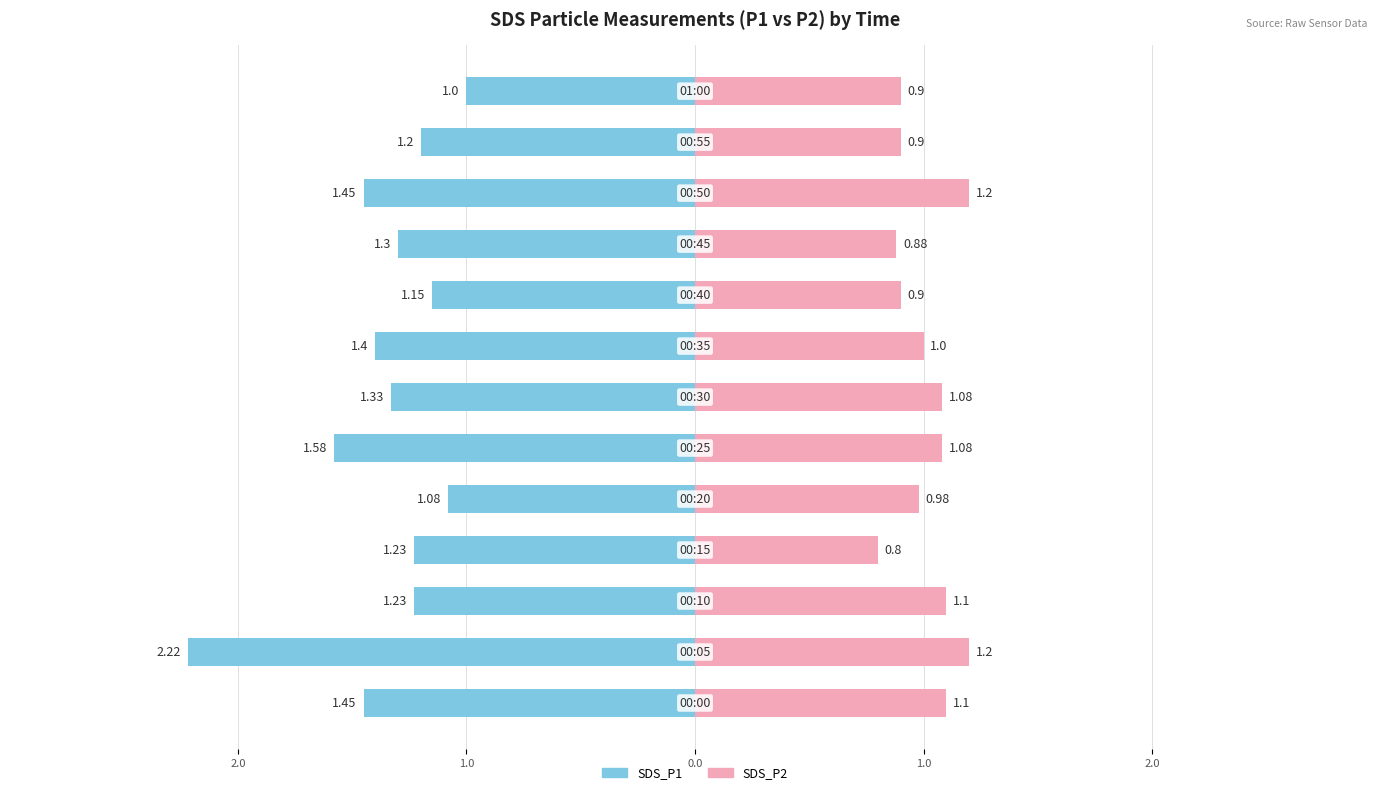

Where is SDS_P2 nearest to the value 1?

7